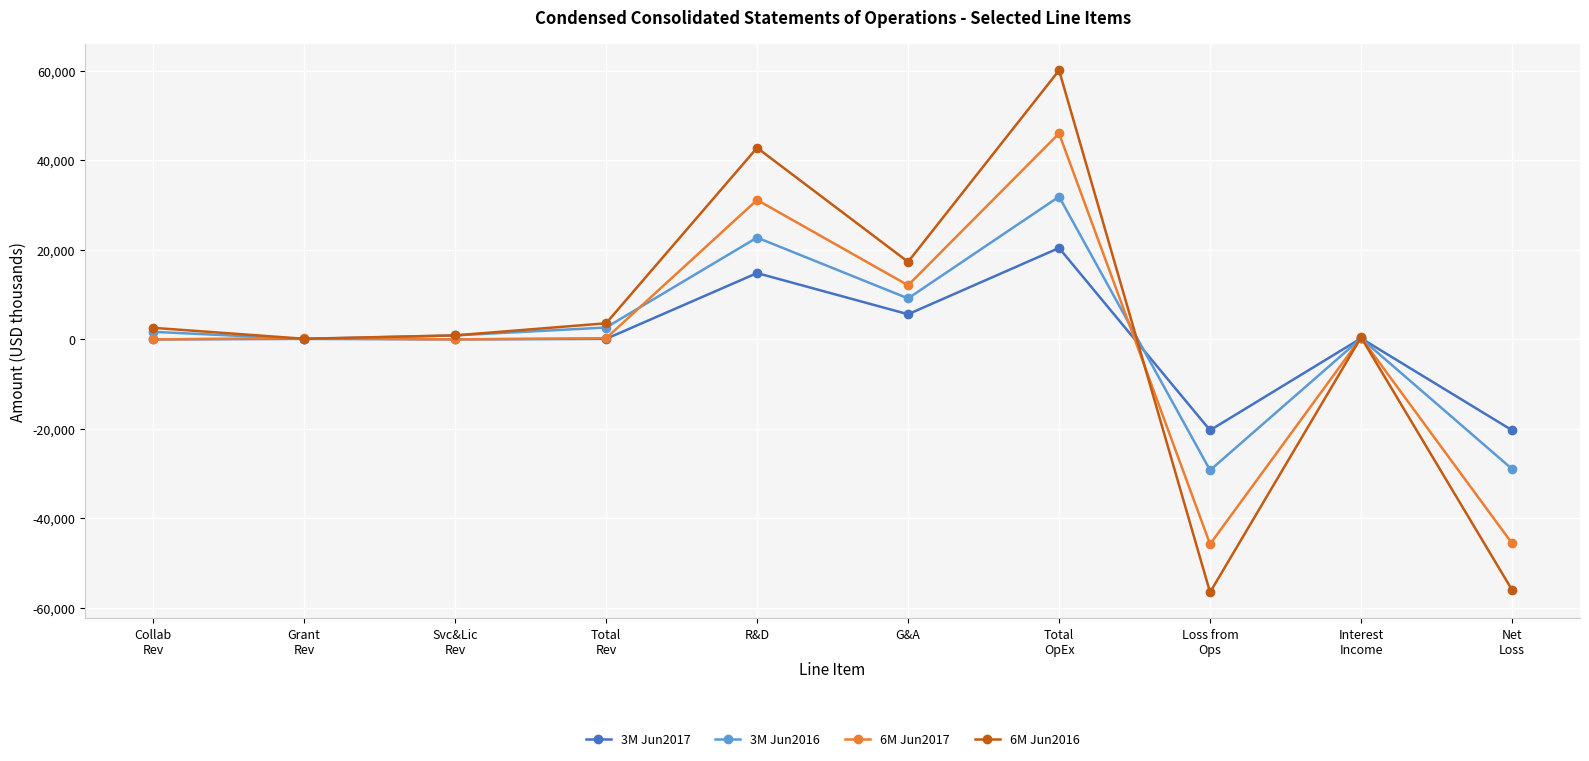

Which series has the widest spread of values?

6M Jun2016